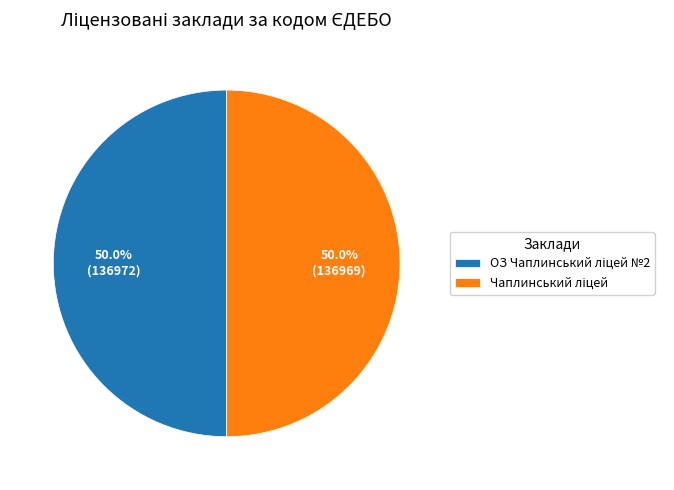

Rank the categories by value from highest to lowest.

ОЗ Чаплинський ліцей №2, Чаплинський ліцей